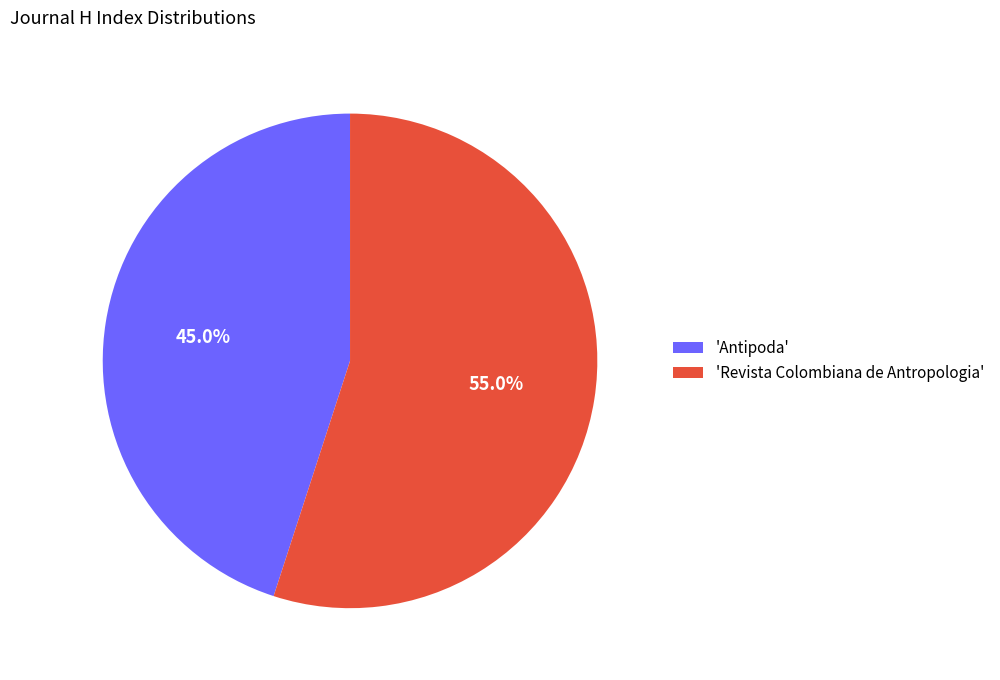

What is the majority slice?

'Revista Colombiana de Antropologia'